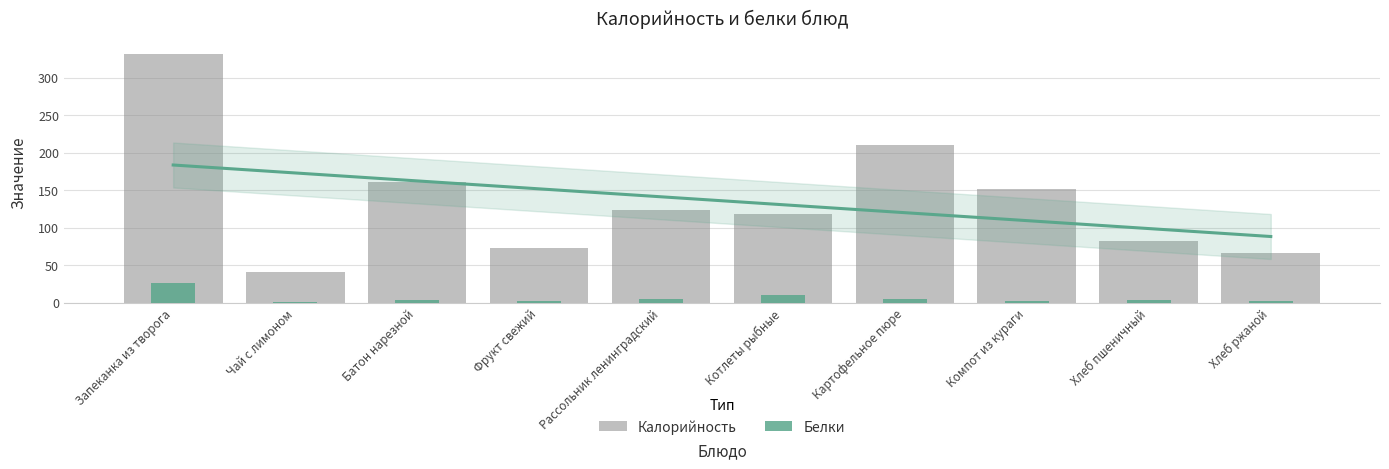

At which label is Калорийность closest to 186?

Картофельное пюре